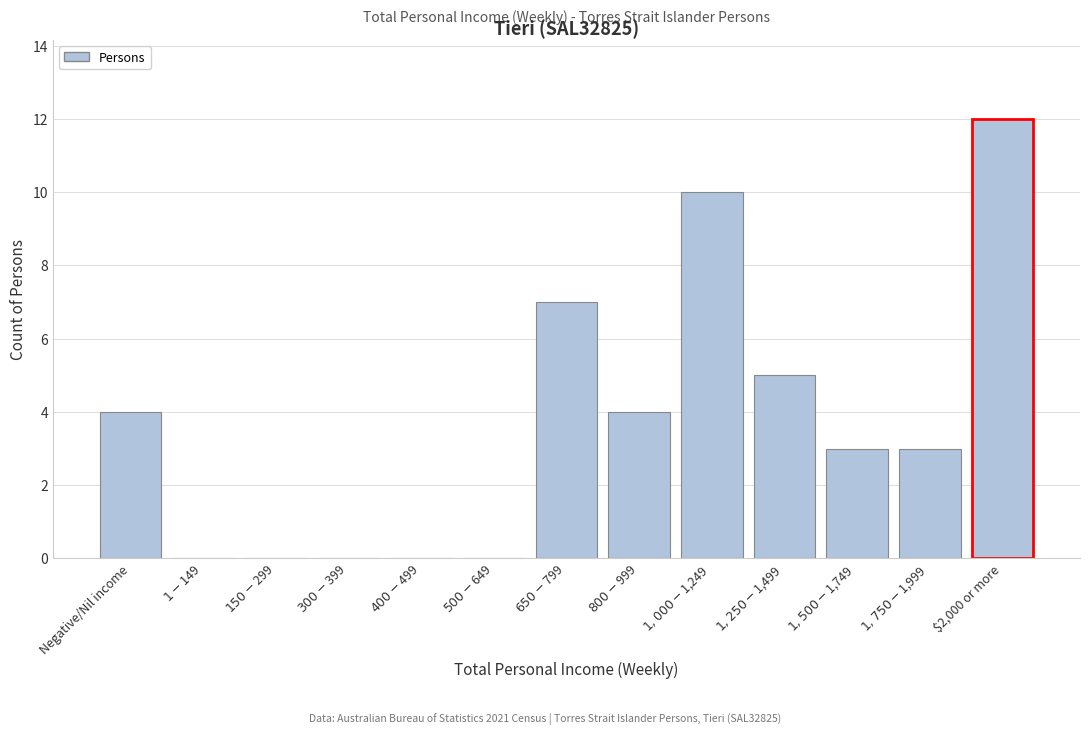

What is the sum of all values?

48